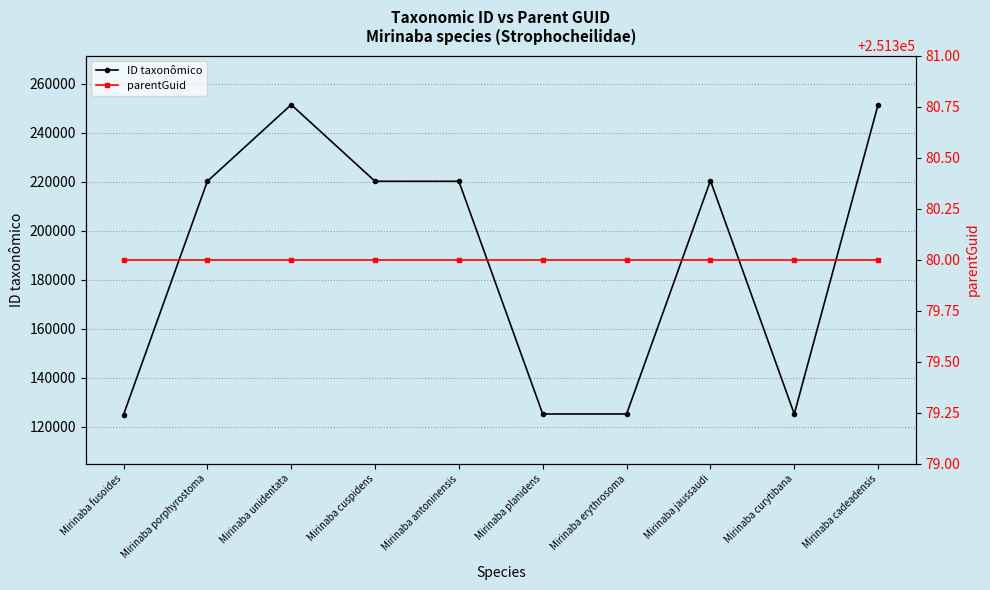

Which has a higher value, Mirinaba jaussaudi or Mirinaba planidens?

Mirinaba jaussaudi